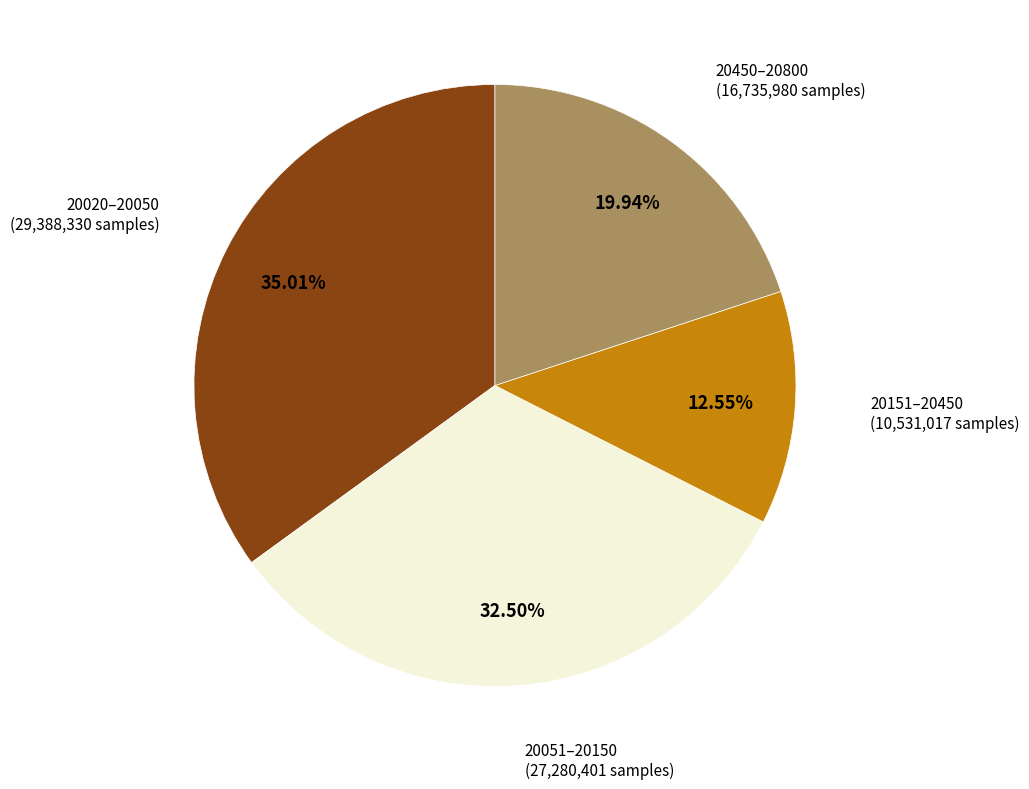

Does any single category account for the majority?

No